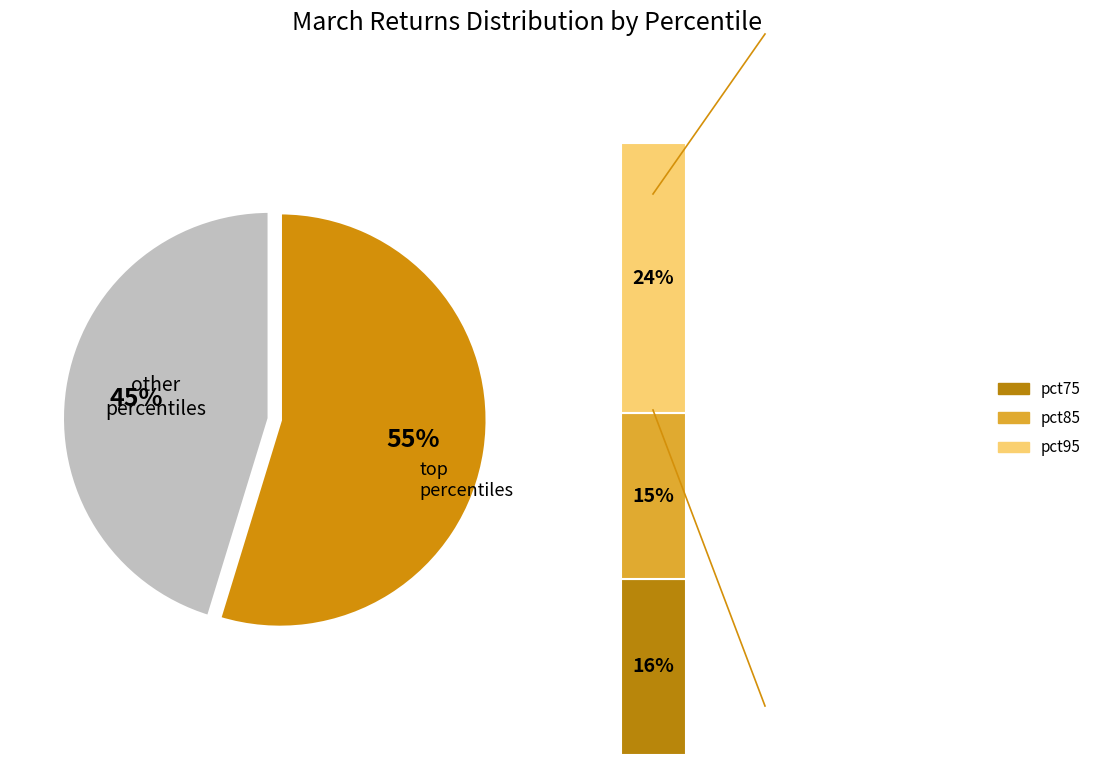

Does pct75 represent more than half of the total?

No